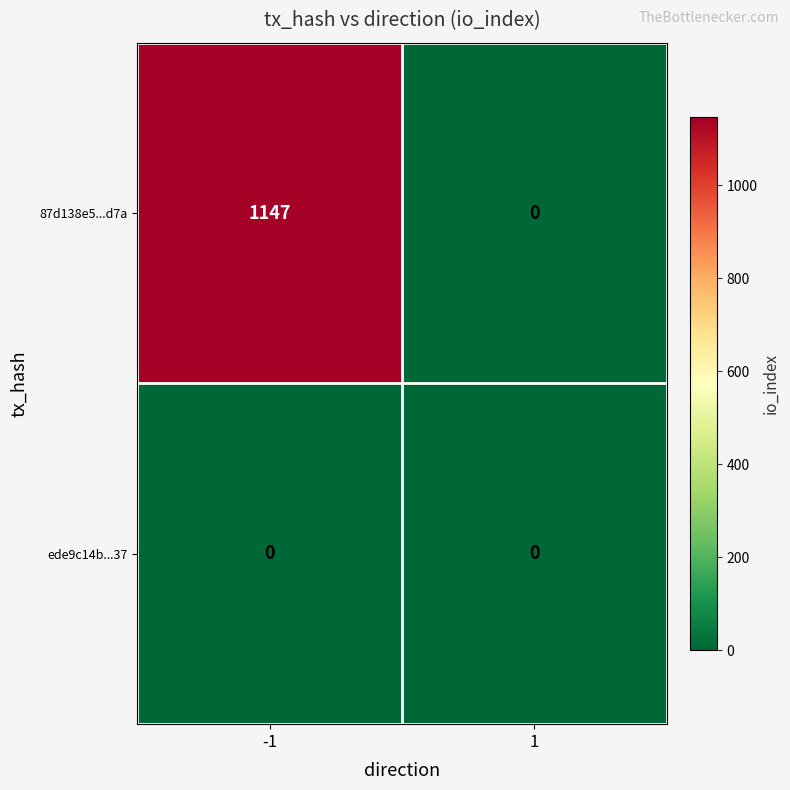

What is the sum of the 87d138e5...d7a values at -1 and 1?

1147